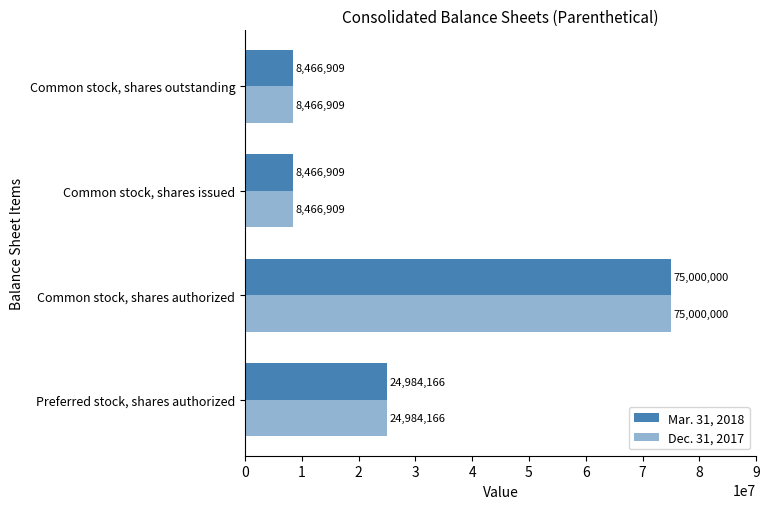

How many values in the Dec. 31, 2017 series are below 24984166?

2